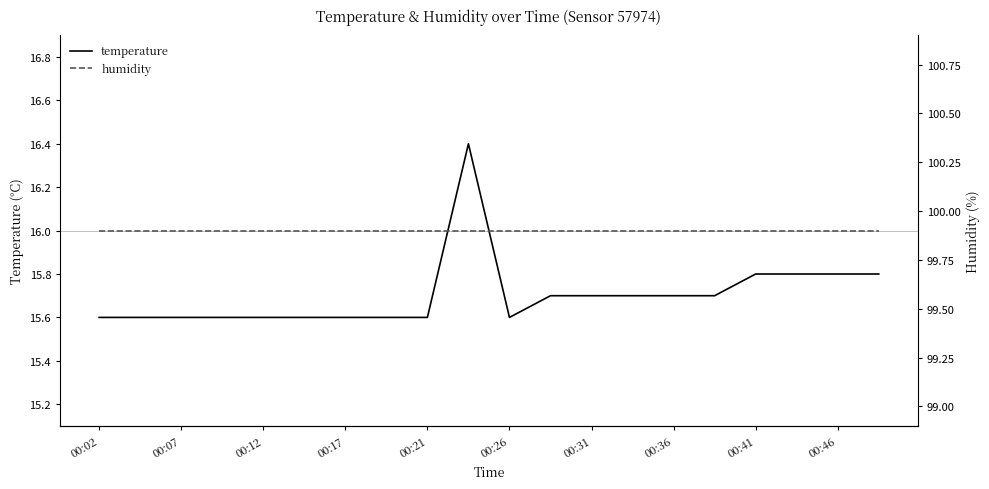

Reading right to left, transcribe all the data shown in this chart.

temperature: 15.8	15.8	15.8	15.8	15.7	15.7	15.7	15.7	15.7	15.6	16.4	15.6	15.6	15.6	15.6	15.6	15.6	15.6	15.6	15.6
humidity: 99.9	99.9	99.9	99.9	99.9	99.9	99.9	99.9	99.9	99.9	99.9	99.9	99.9	99.9	99.9	99.9	99.9	99.9	99.9	99.9